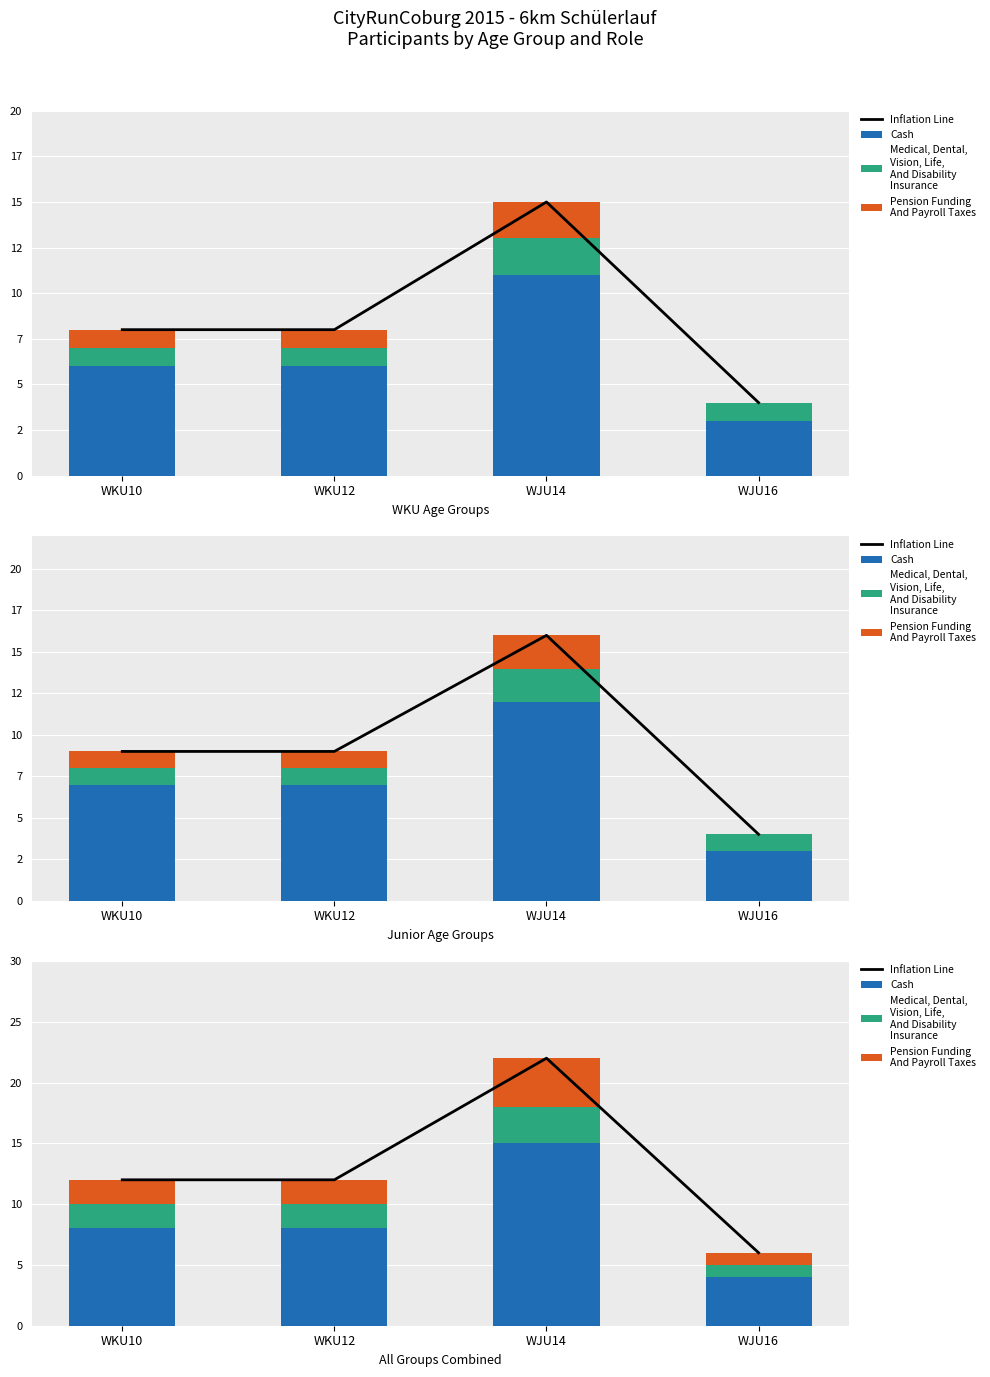

What is the minimum value shown in the chart?

1